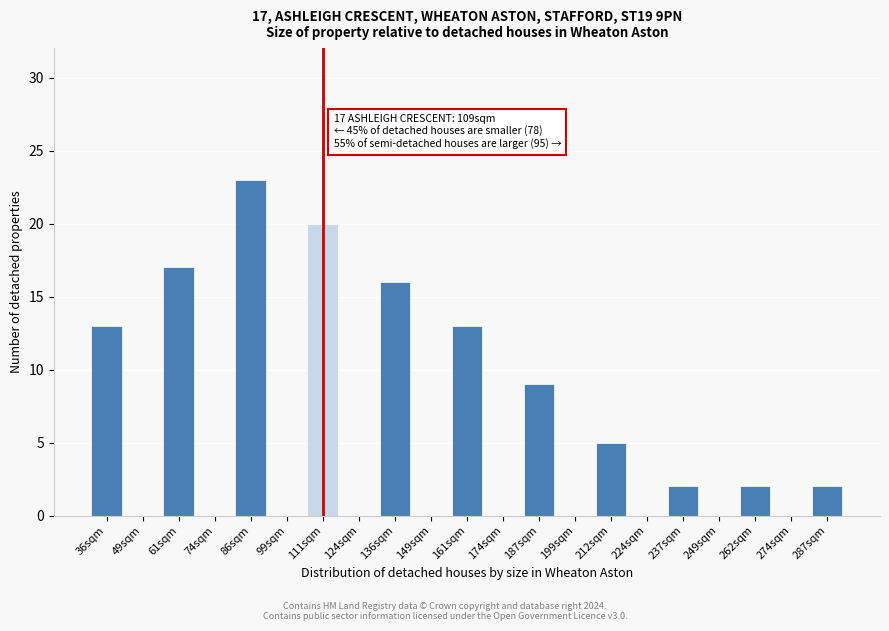

Reading left to right, transcribe all the data shown in this chart.

36sqm=13	49sqm=0	61sqm=17	74sqm=0	86sqm=23	99sqm=0	111sqm=20	124sqm=0	136sqm=16	149sqm=0	161sqm=13	174sqm=0	187sqm=9	199sqm=0	212sqm=5	224sqm=0	237sqm=2	249sqm=0	262sqm=2	274sqm=0	287sqm=2